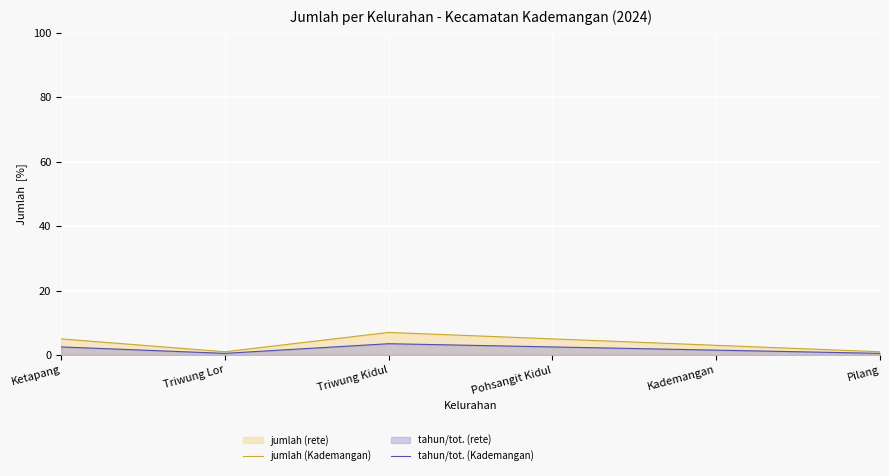

True or false: jumlah (Kademangan) has more than 2 interior local peaks.

False